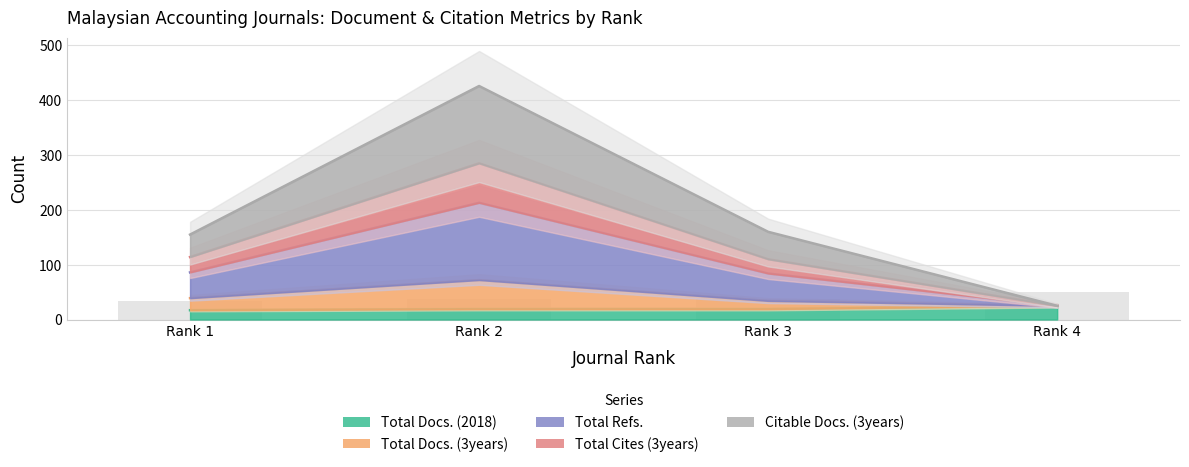

At which label is Total Cites (3years) closest to 119?

Rank 1